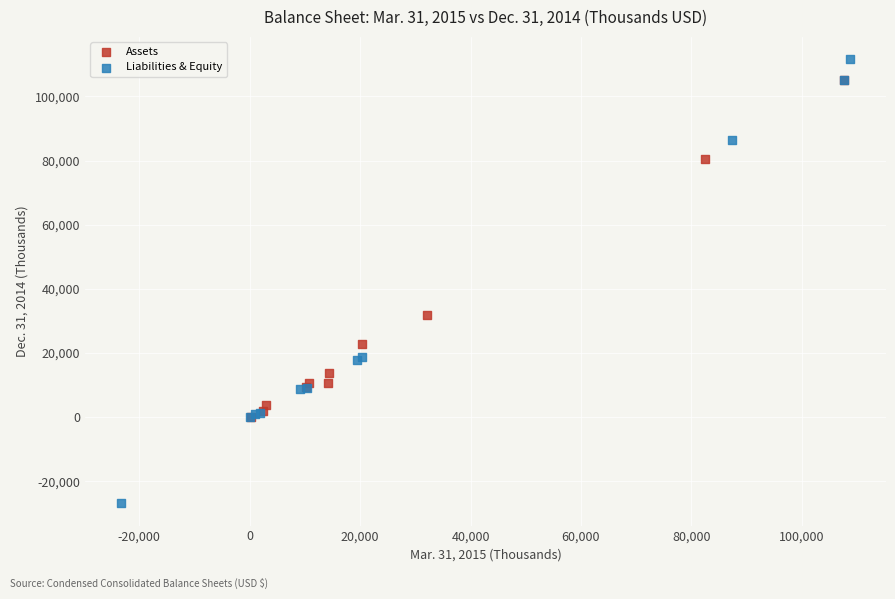

Which series has the widest spread of Y values?

Liabilities & Equity